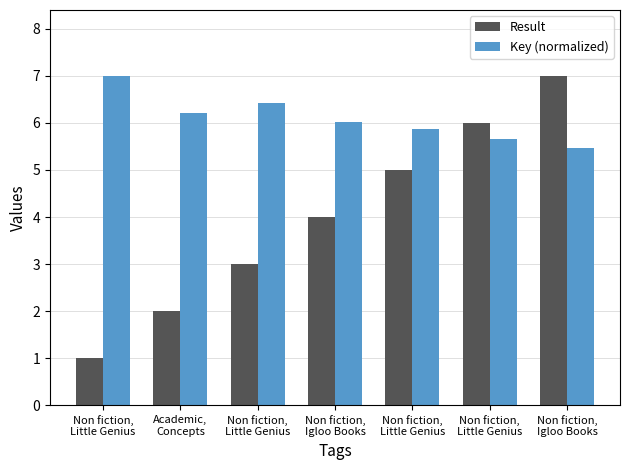

True or false: Key (normalized) has a value of 1.9 at Non fiction,
Igloo Books.

False